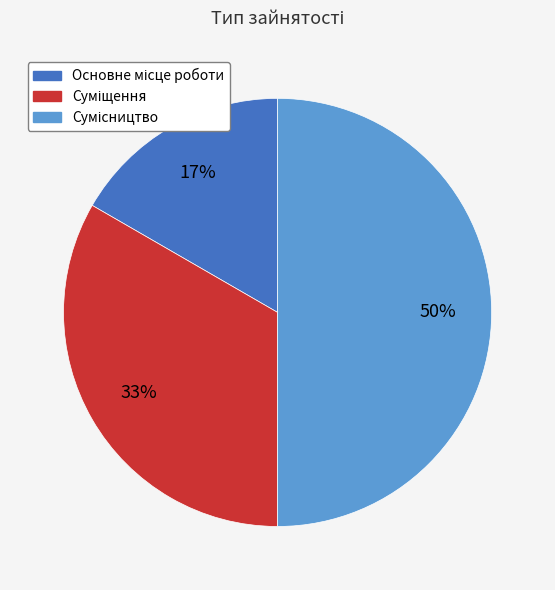

To the nearest percent, what is the difference between the largest and smallest slice percentages?

33%